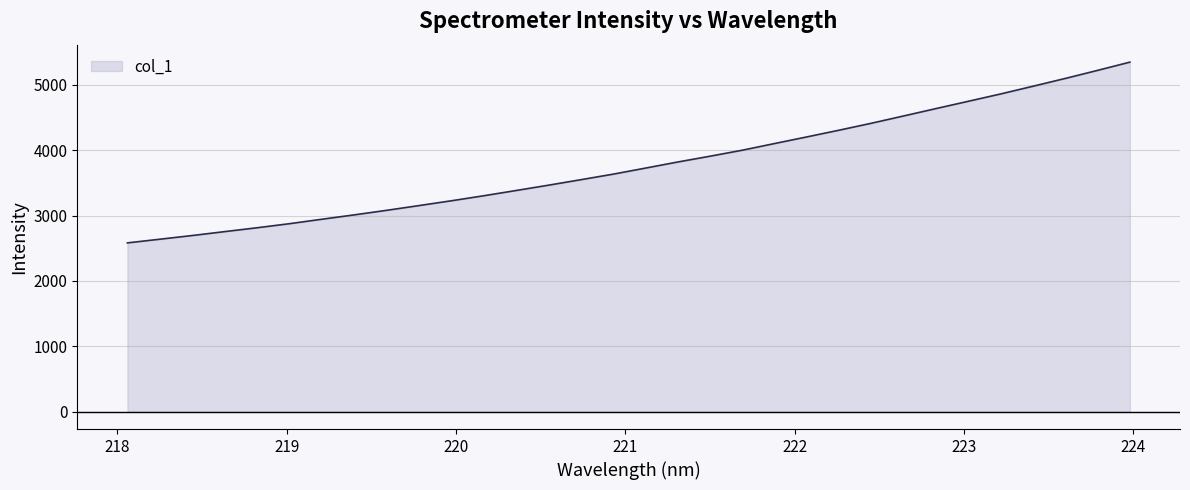

How many distinct data groups are displayed?

1